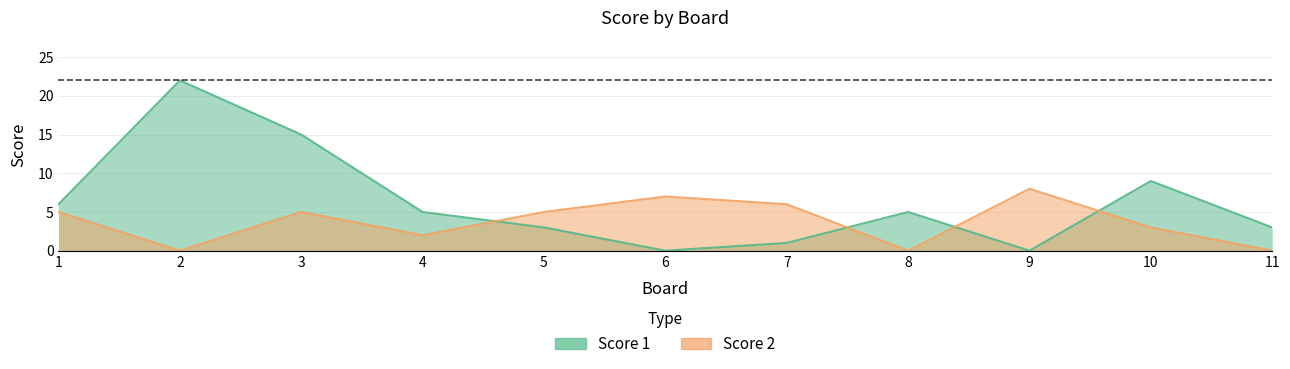

What is the value of the Score 1 point at the 5th from the left?

3